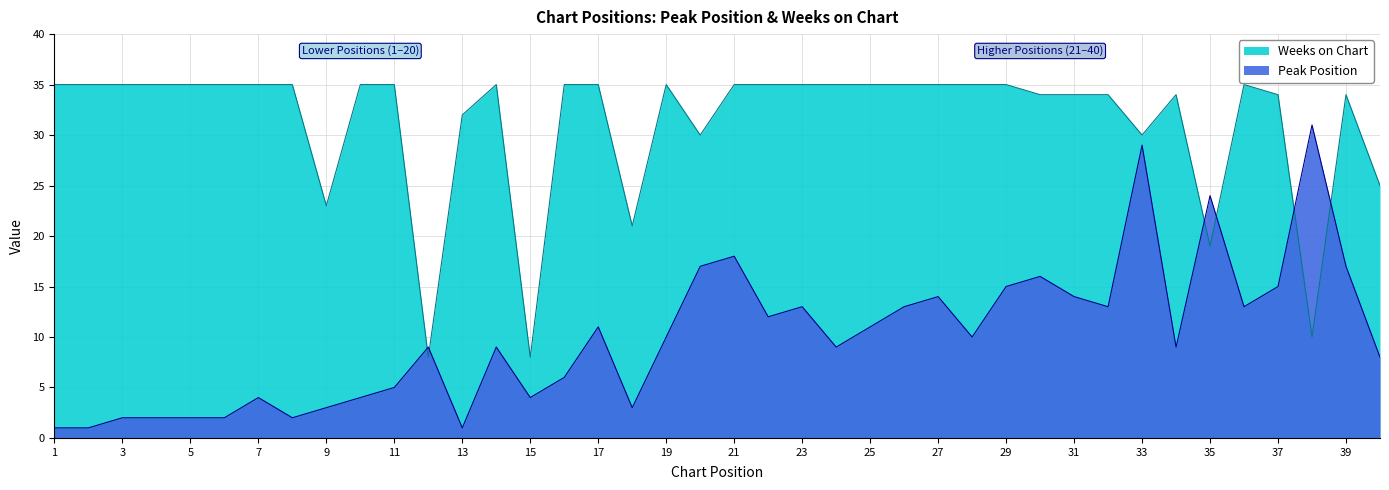

True or false: Peak Position has a value of 8 at 11.

False